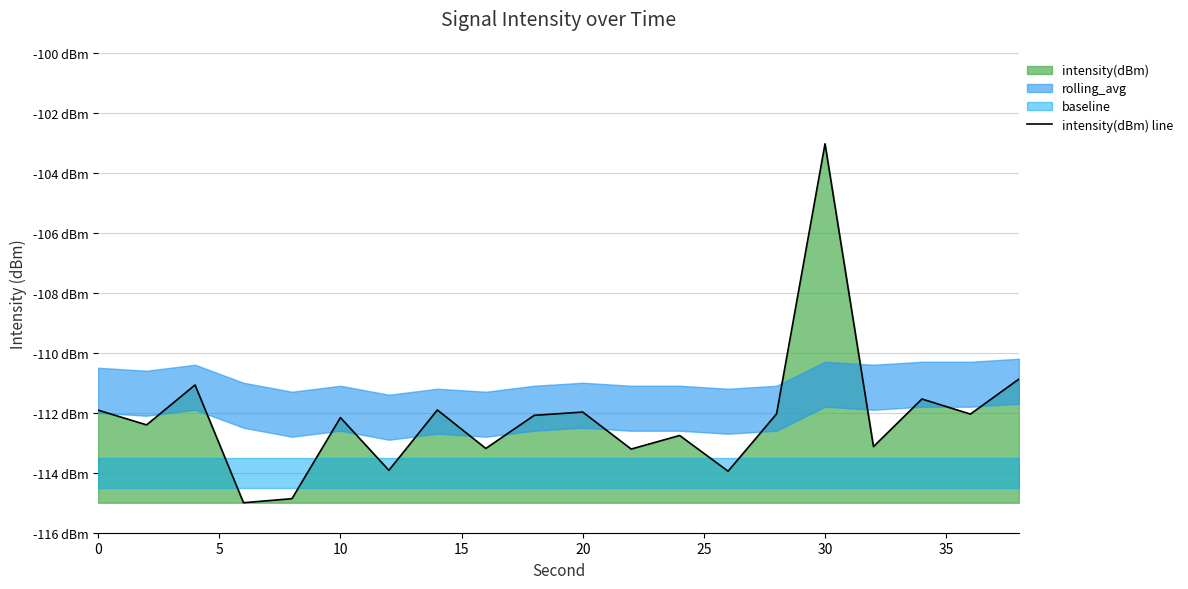

The value at 19 is -162.2. True or false?

False